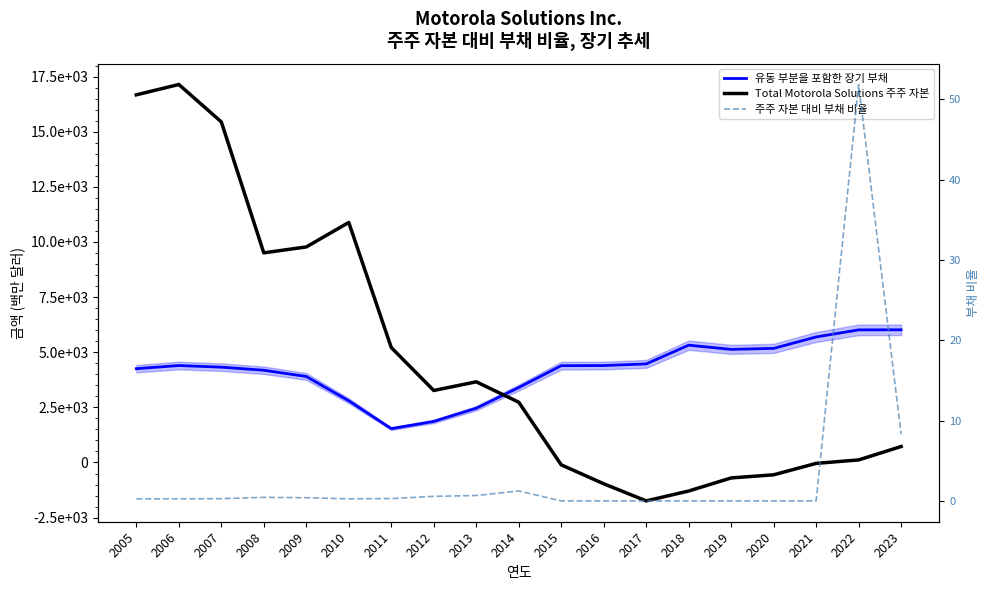

What is the difference between the maximum and minimum values in the Total Motorola Solutions 주주 자본 series?

18884.0